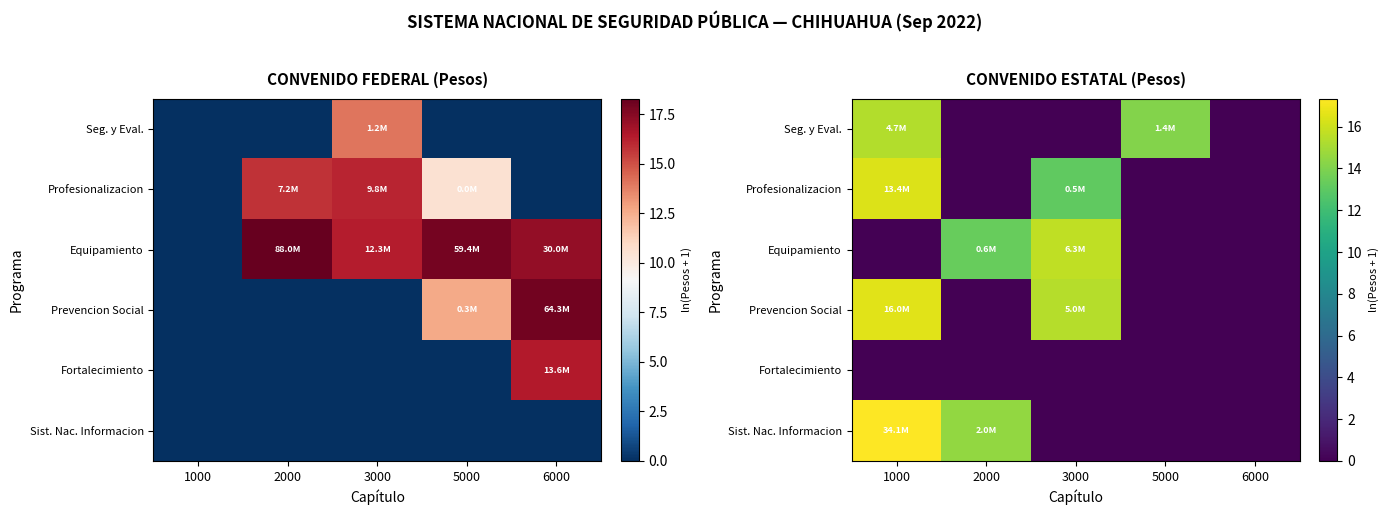

At how many categories does at least one series exceed 2?

4